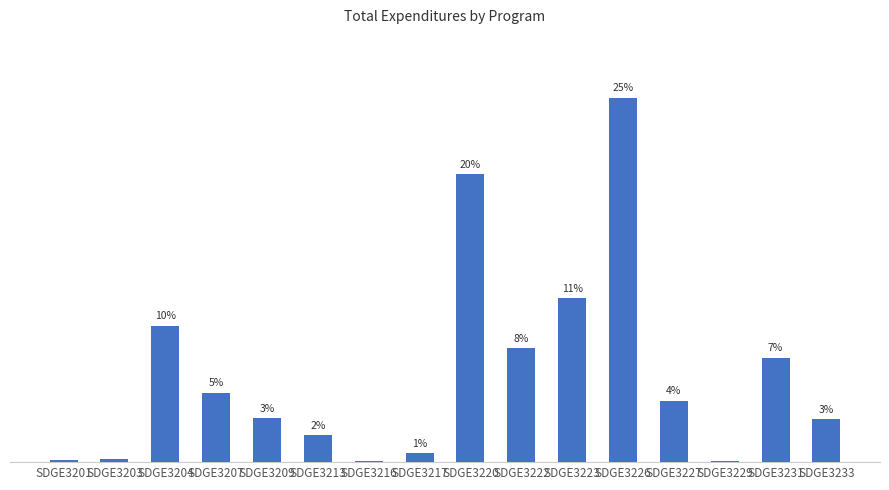

Is it true that the value at SDGE3222 is 8.0?

True